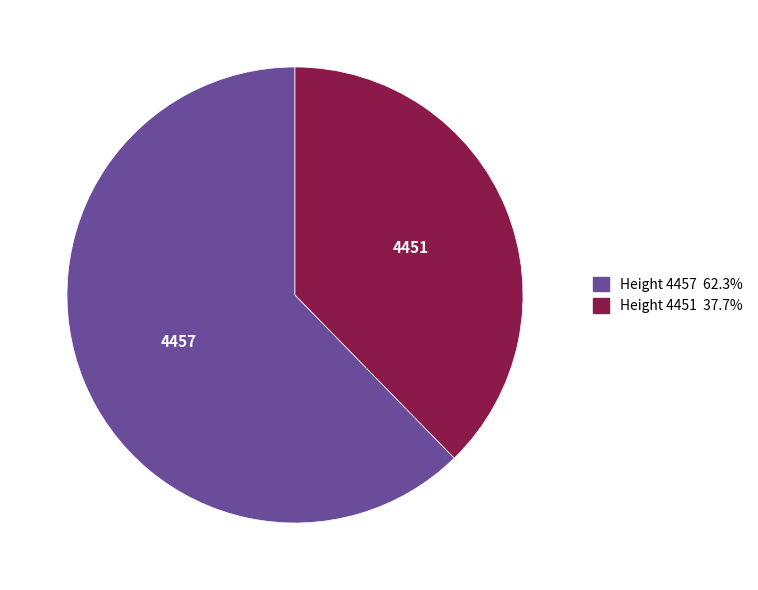

Count the number of slices in the pie.

2